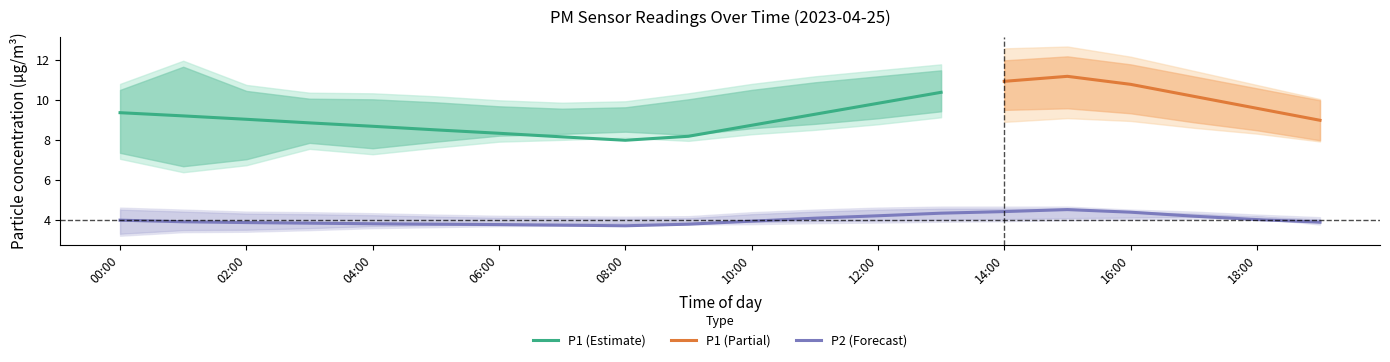

What is the minimum value for P1 (Estimate)?

8.0